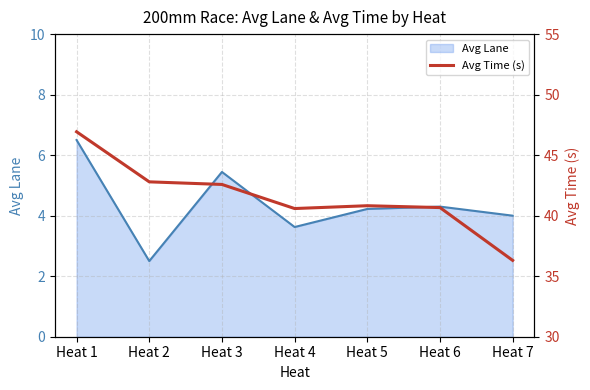

What is the average value?

41.5